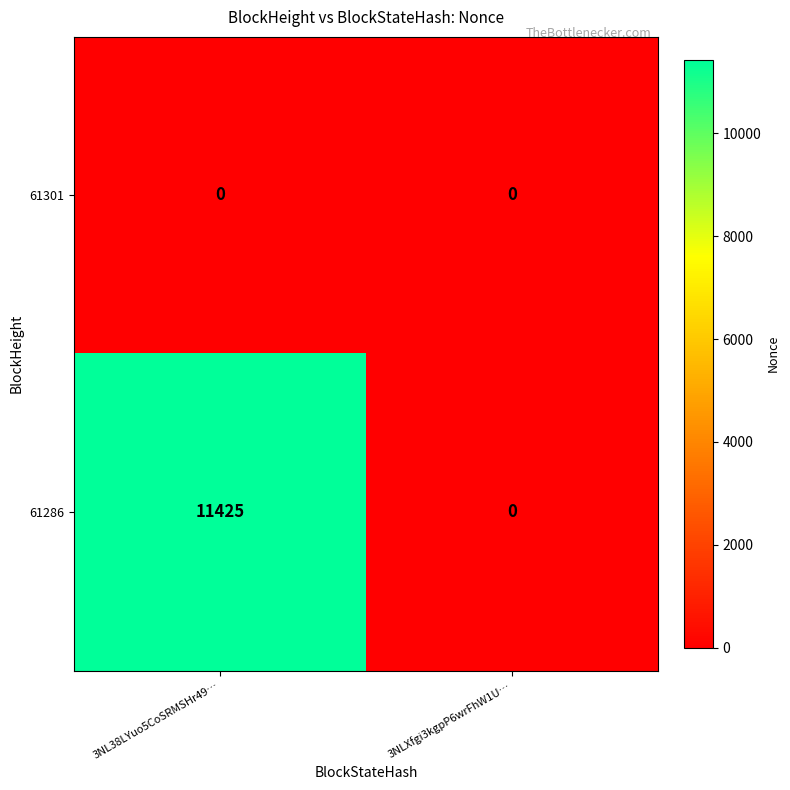

Which series has the largest range (max minus min)?

61286